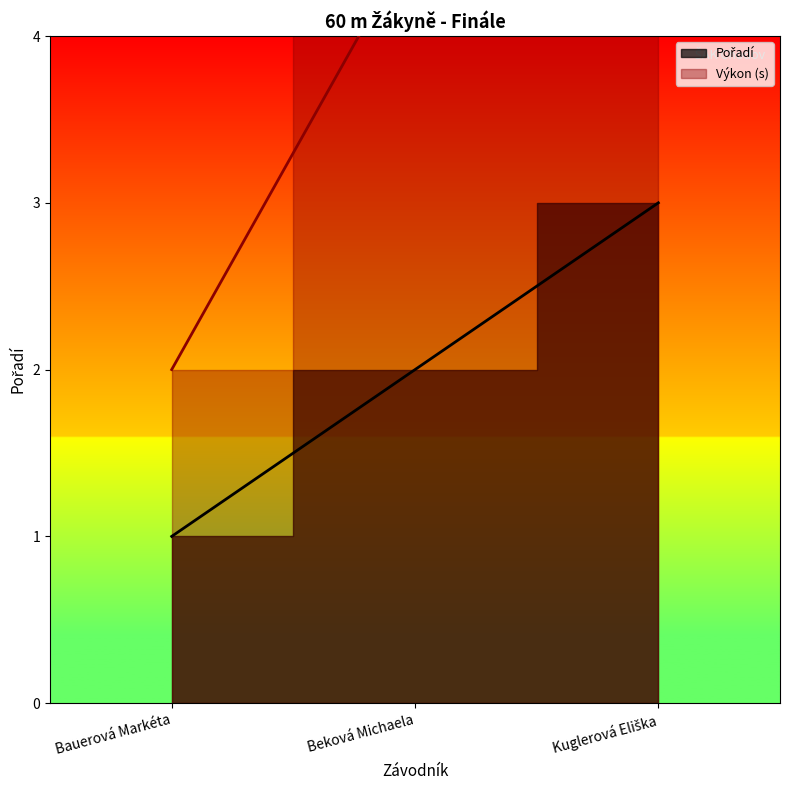

What is the sum of the Výkon values at Beková Michaela and Kuglerová Eliška?

12.5